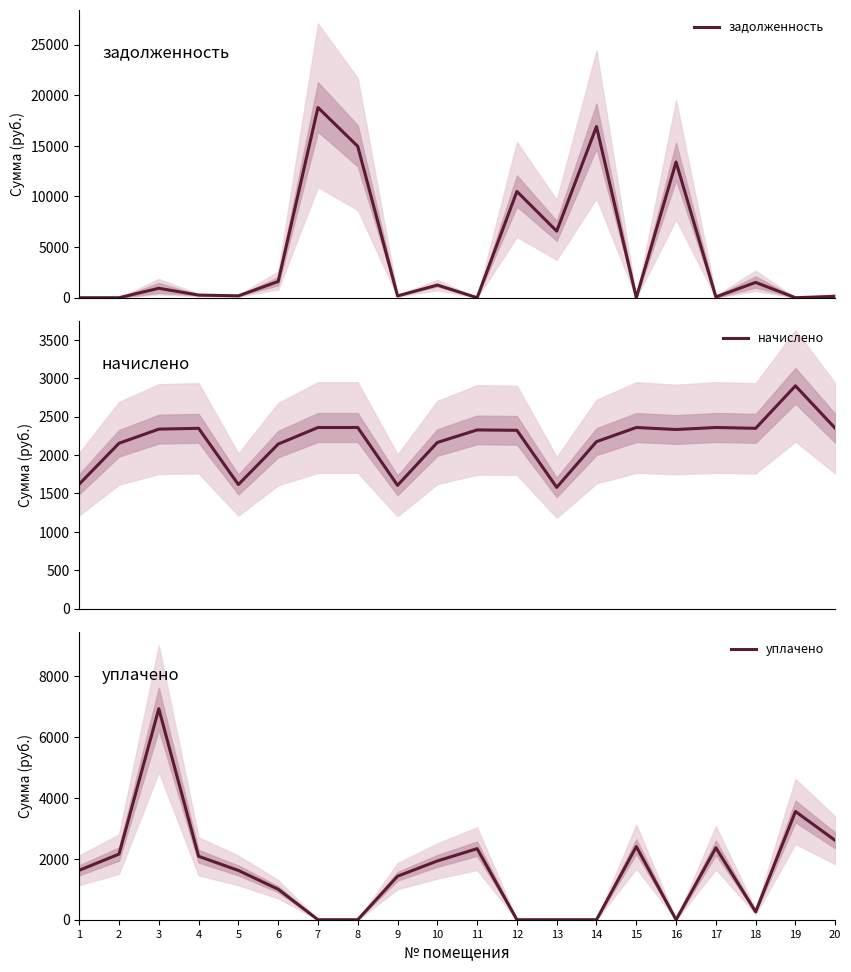

True or false: начислено and задолженность cross at least once.

True